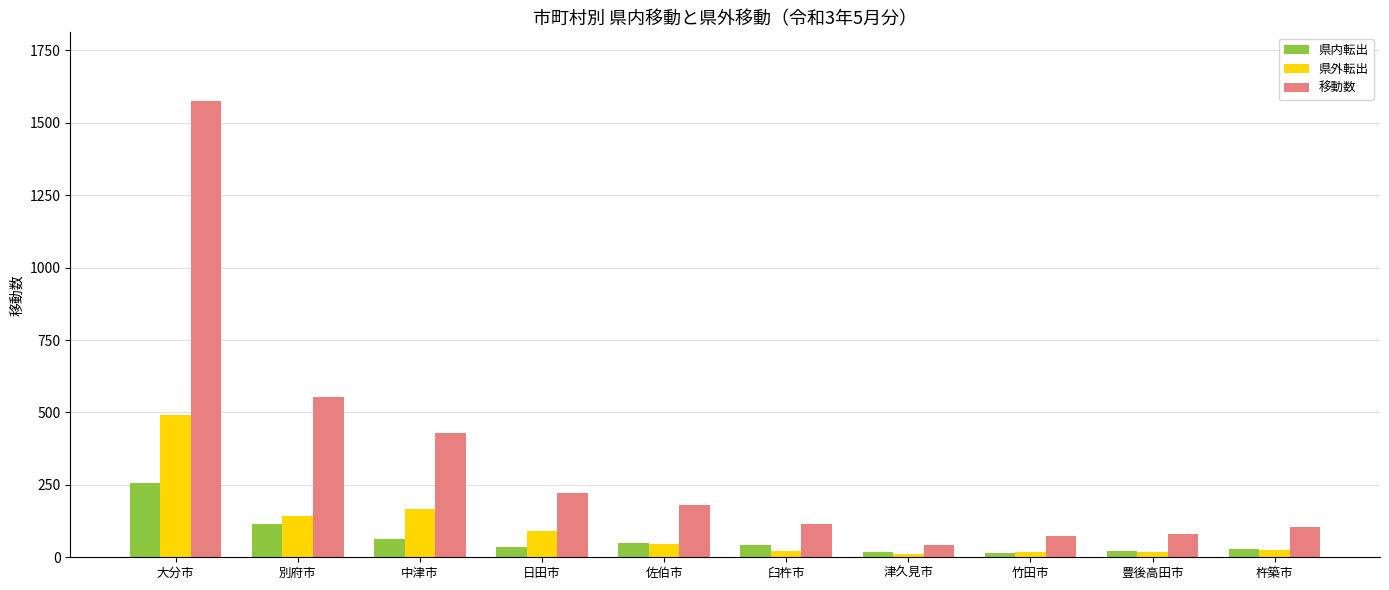

Read the 県外転出 value at 大分市.

491